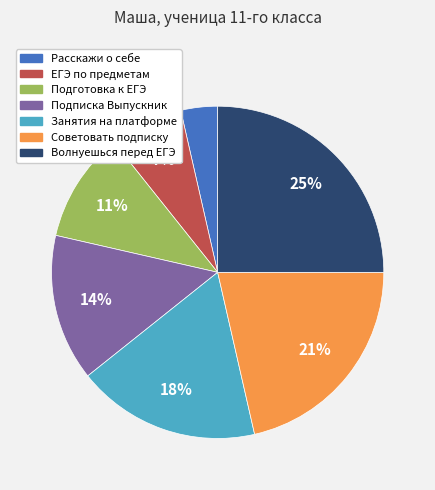

Is there any slice that represents more than half of the pie?

No